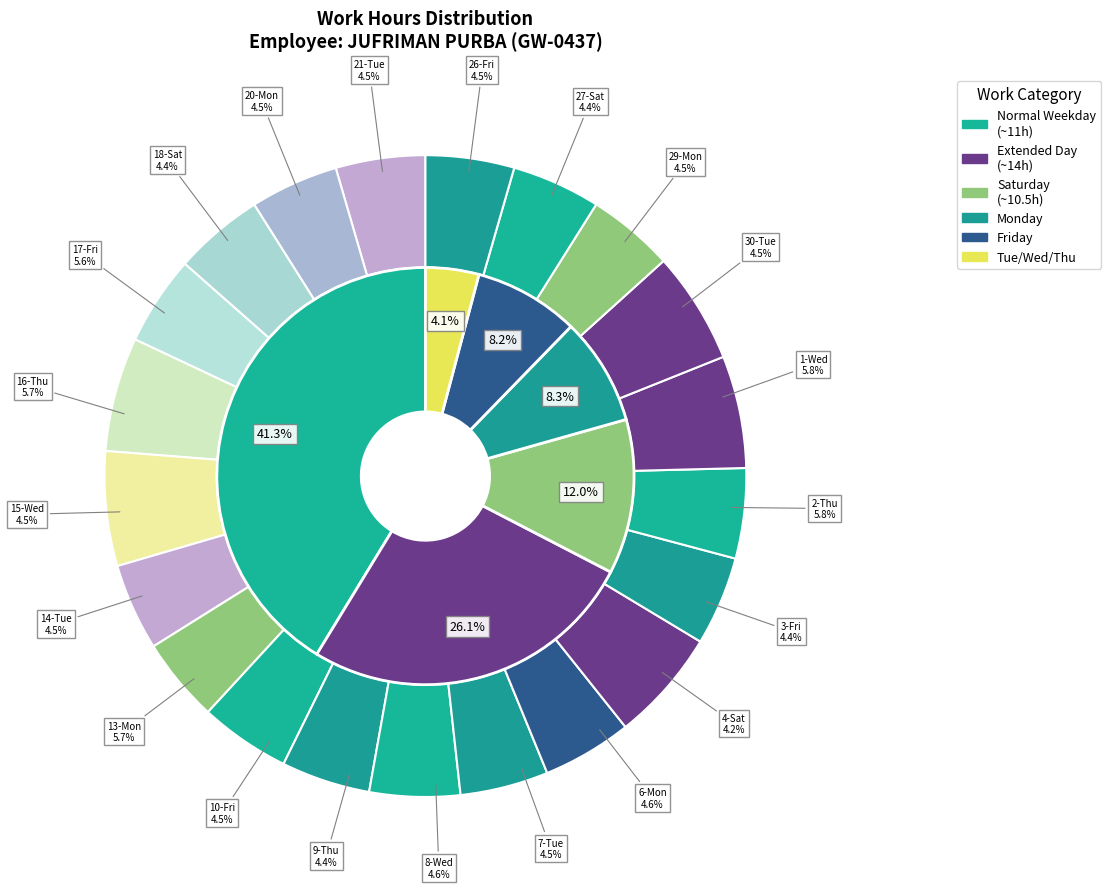

To the nearest percent, what is the average slice percentage?

5%